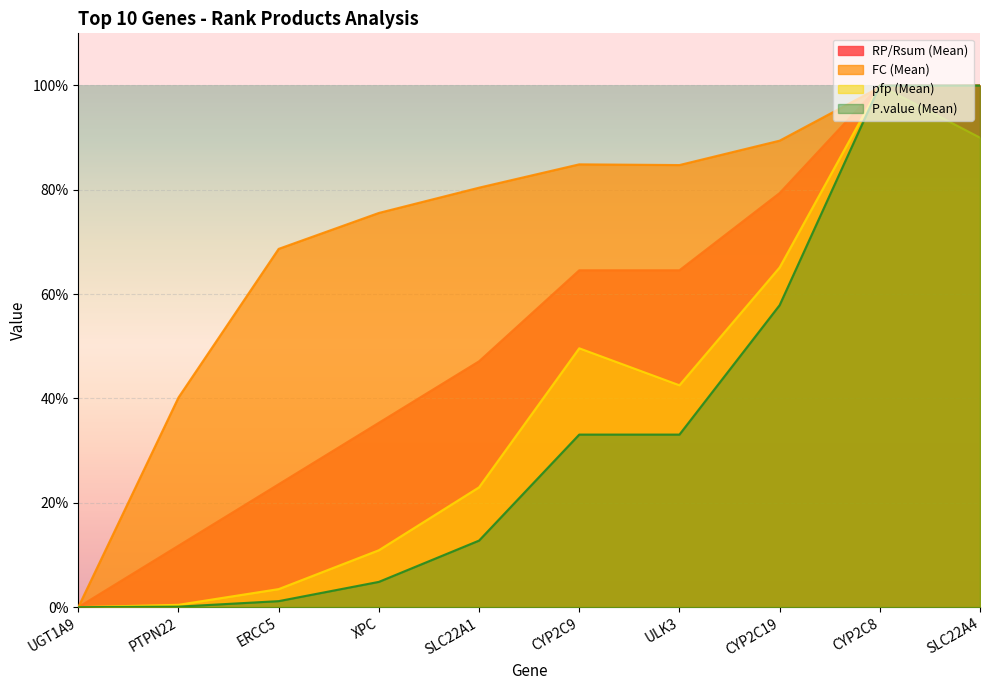

How many times do FC (Mean) and pfp (Mean) cross each other?

2